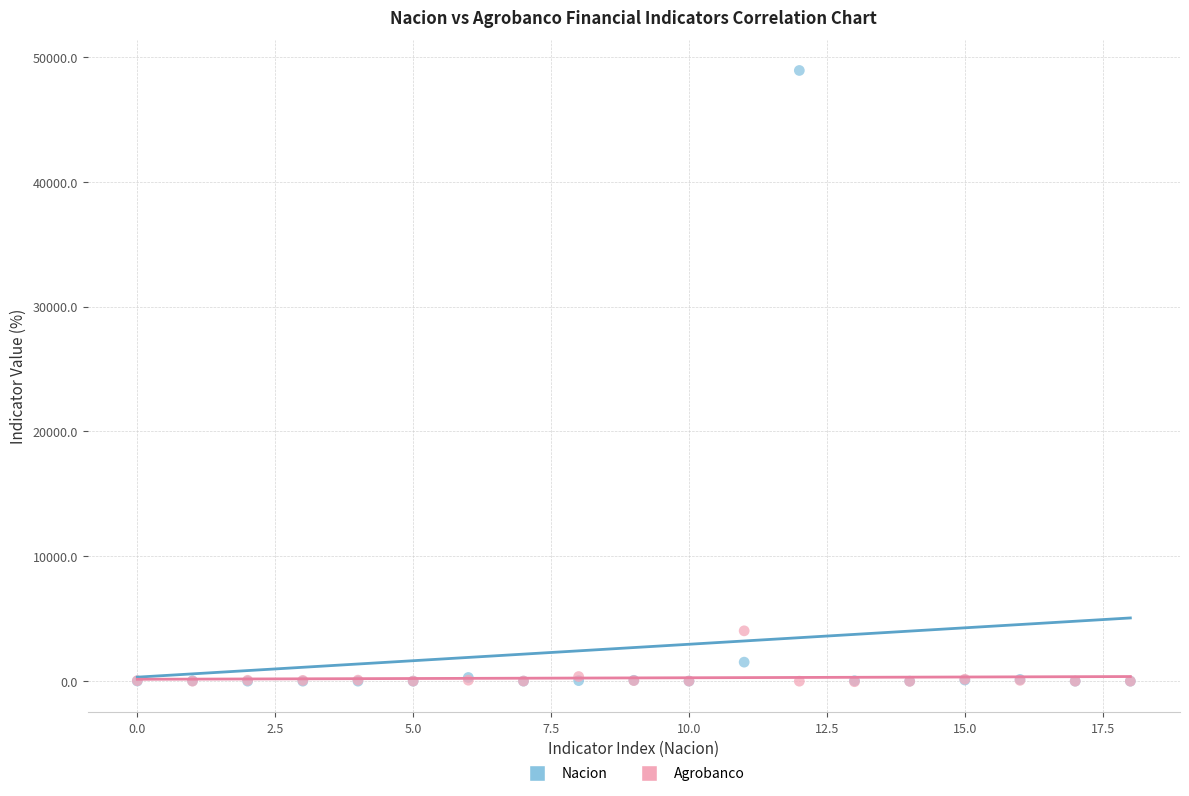

What are all the series names shown in the legend?

Nacion, Agrobanco